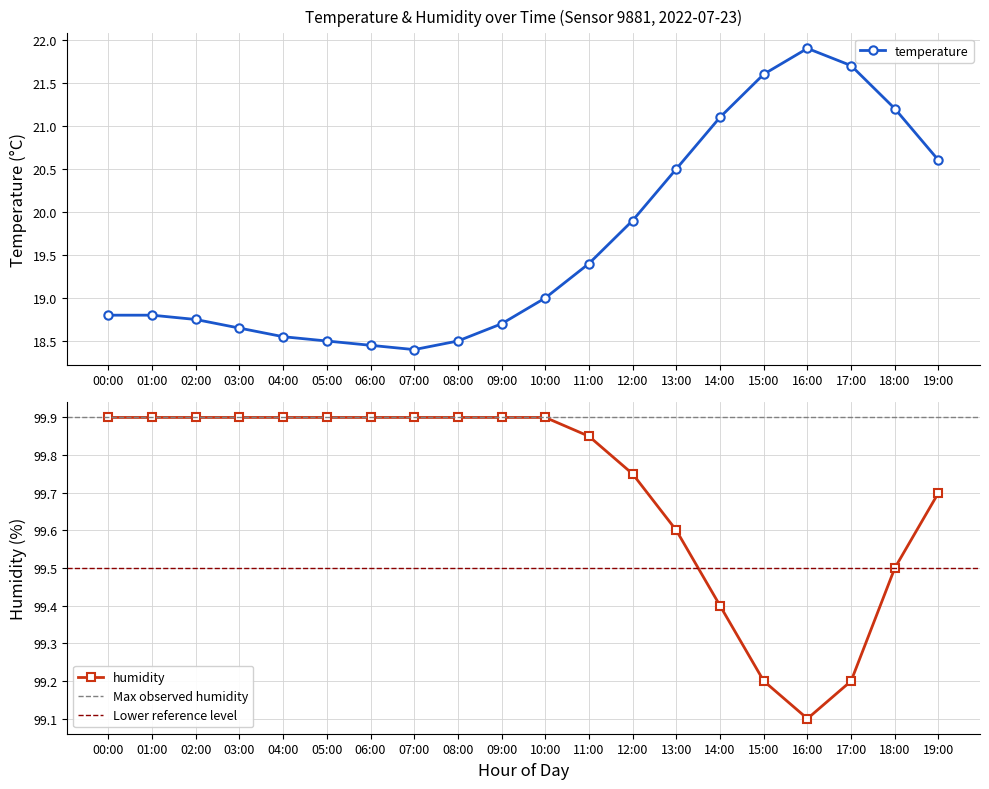

What are all the series names shown in the legend?

temperature, humidity